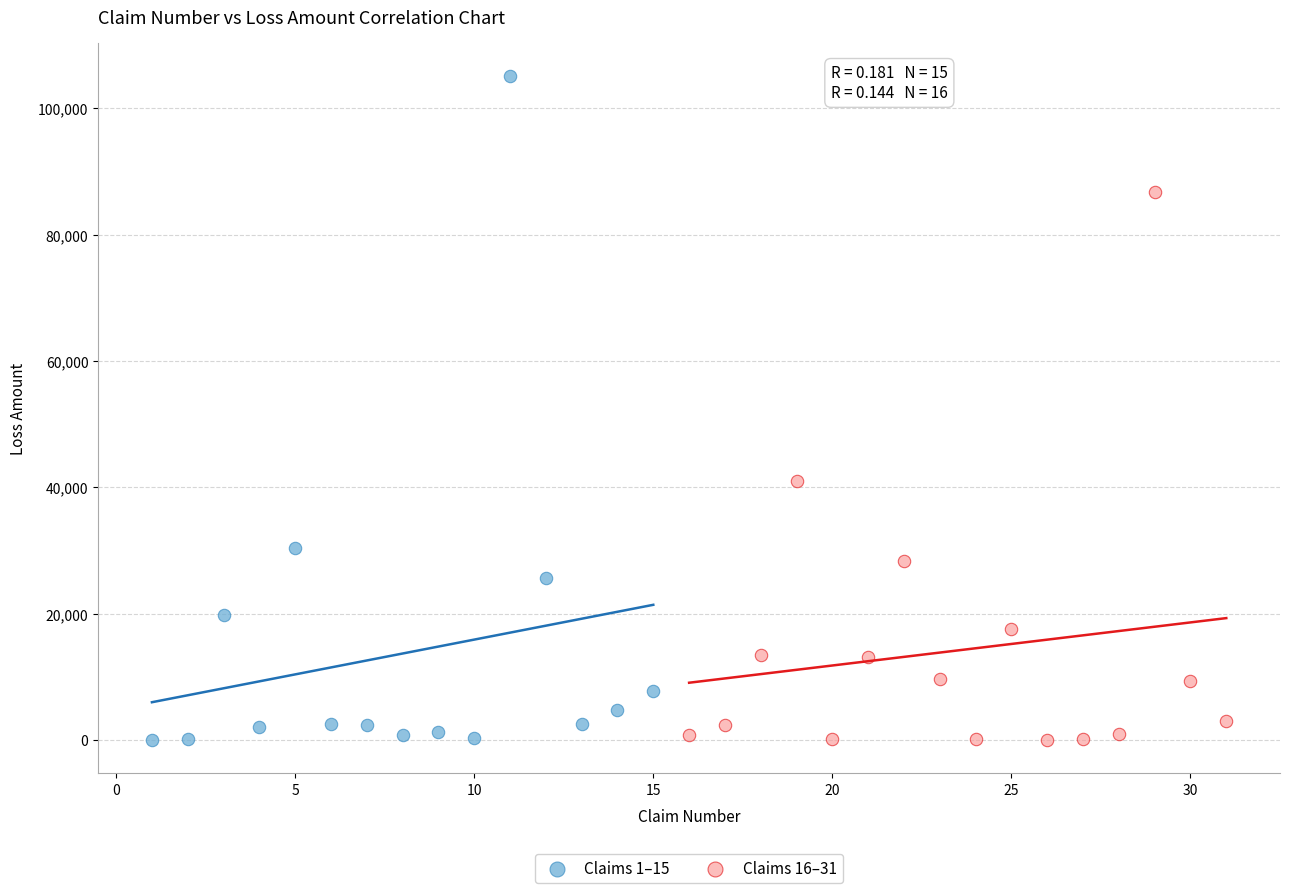

Which series contains the highest Y value?

Claims 1–15